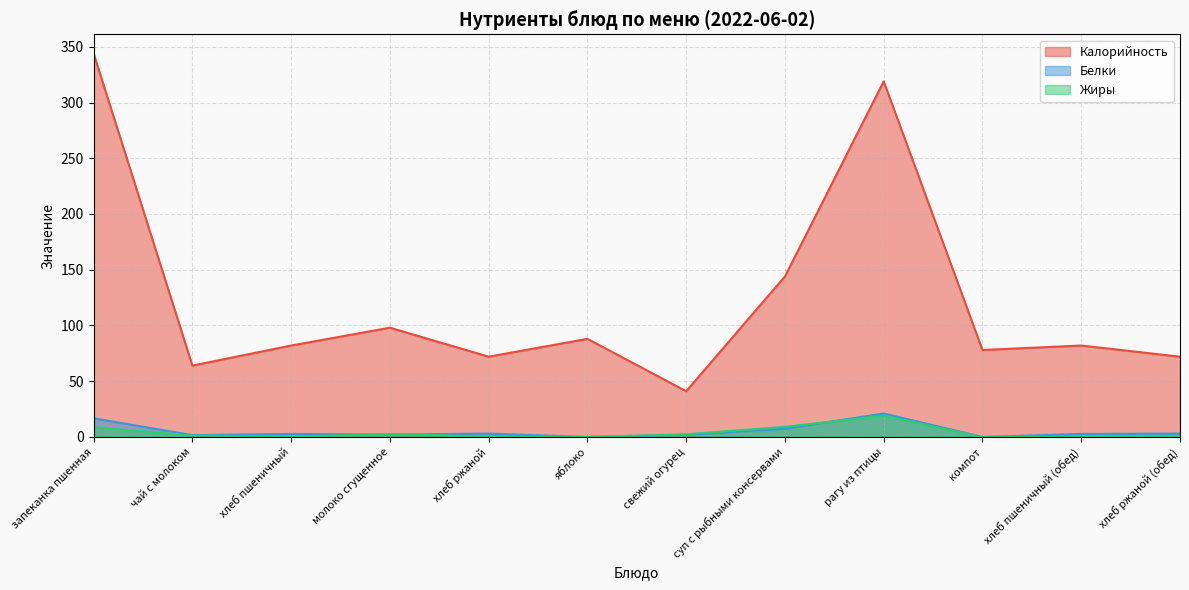

Rank the series by their maximum value, from highest to lowest.

Калорийность, Белки, Жиры